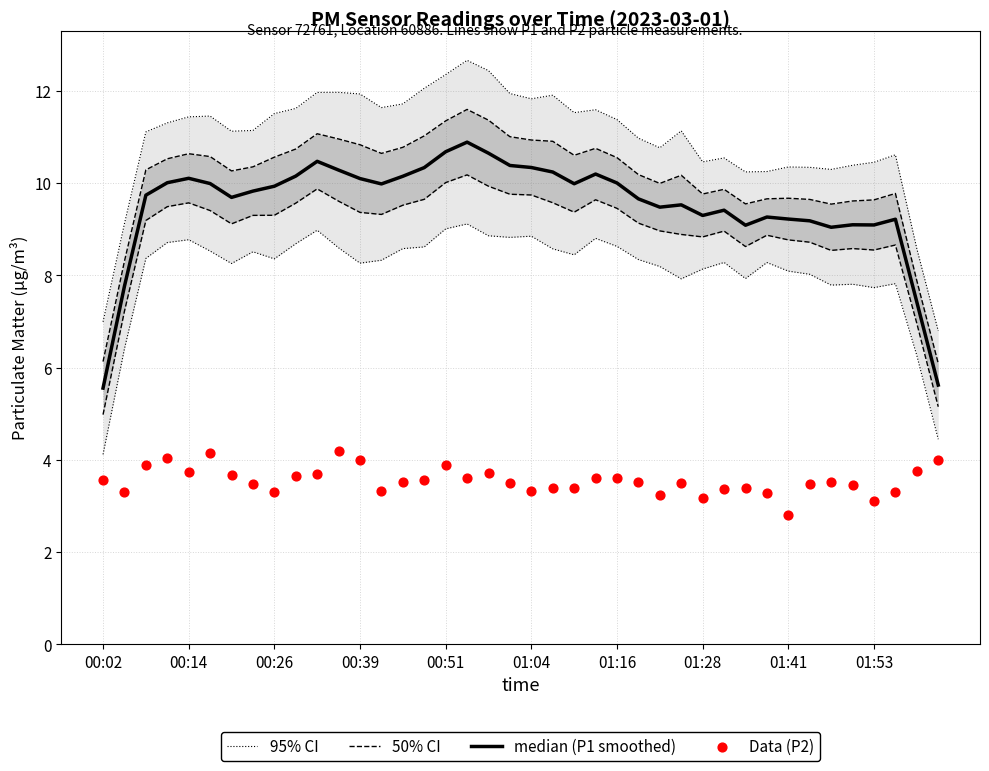

At how many categories does at least one series exceed 4?

40